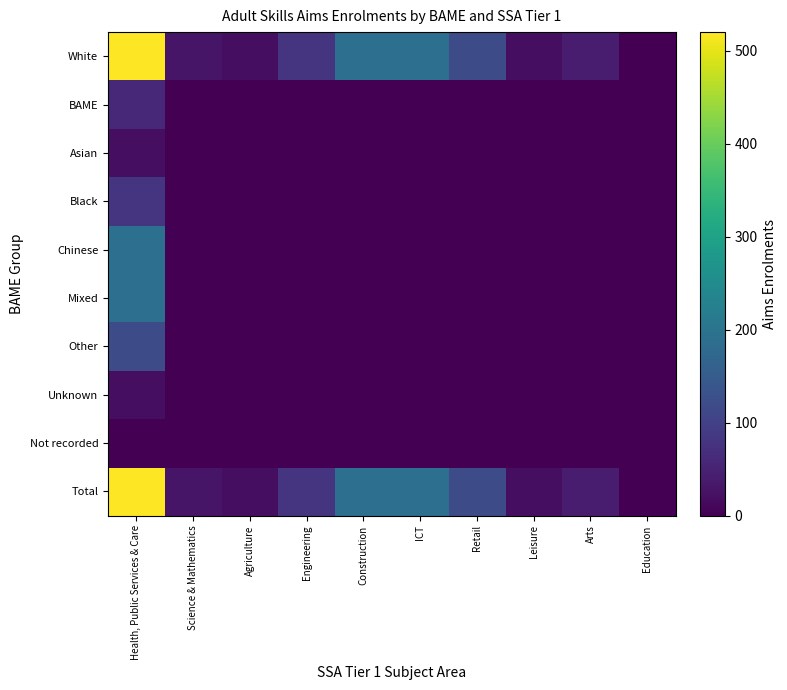

At how many categories does at least one series exceed 415?

1